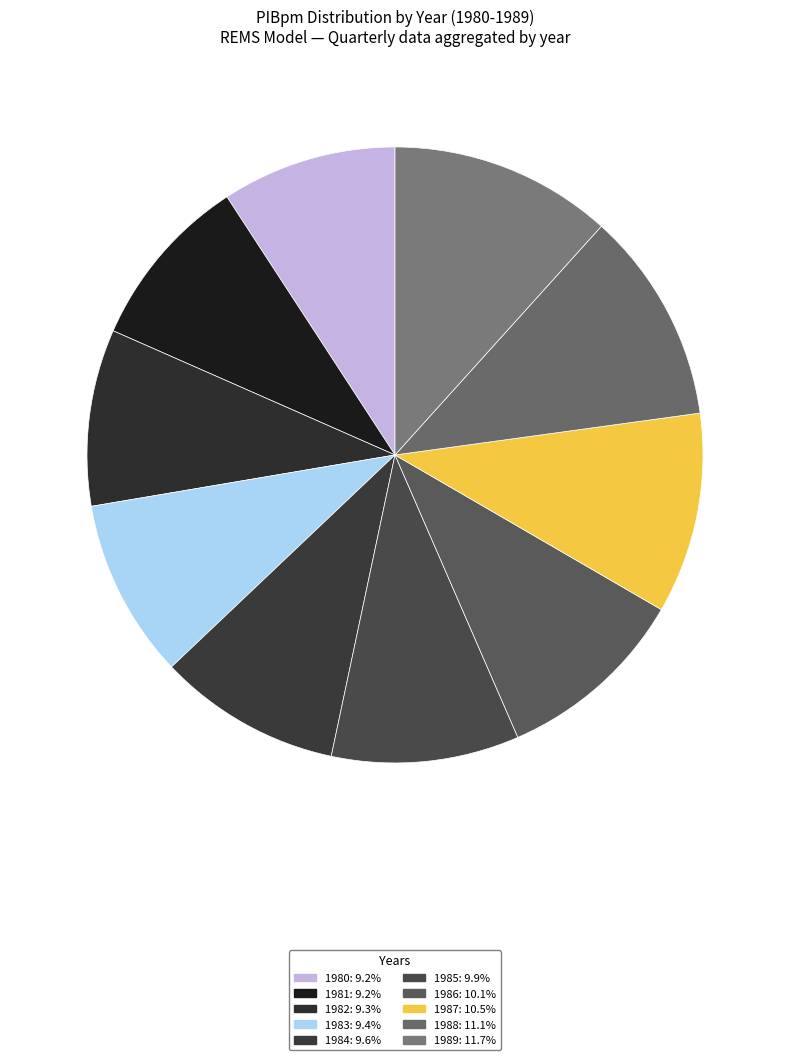

Does 1988 represent more than half of the total?

No